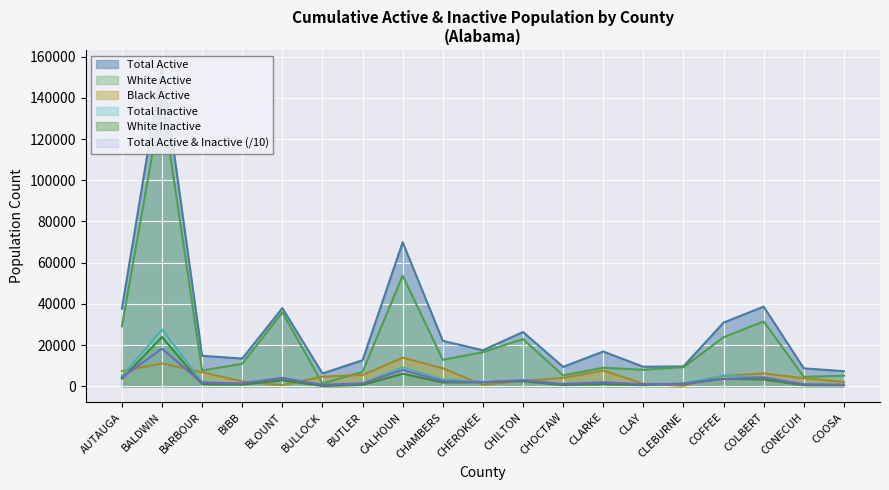

How many interior local valleys does the Total Inactive series have?

5